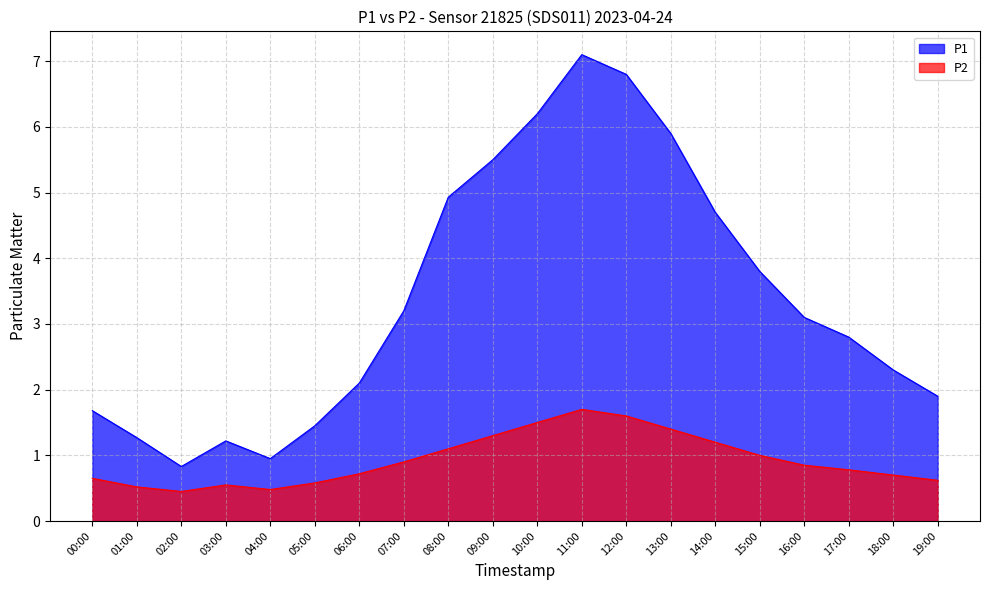

What is the highest value of the P2 series?

1.7